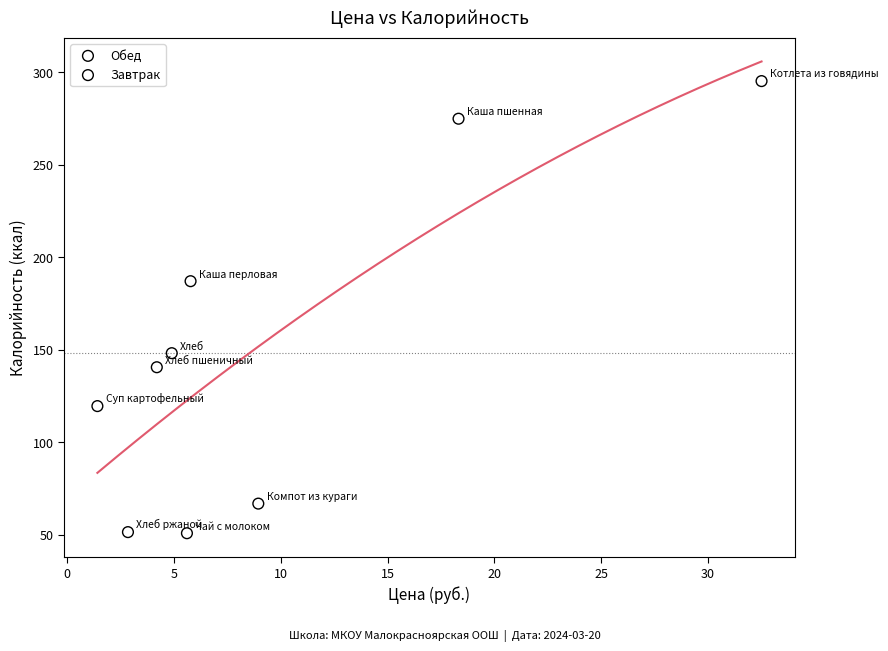

Which series reaches the maximum Y coordinate?

Обед